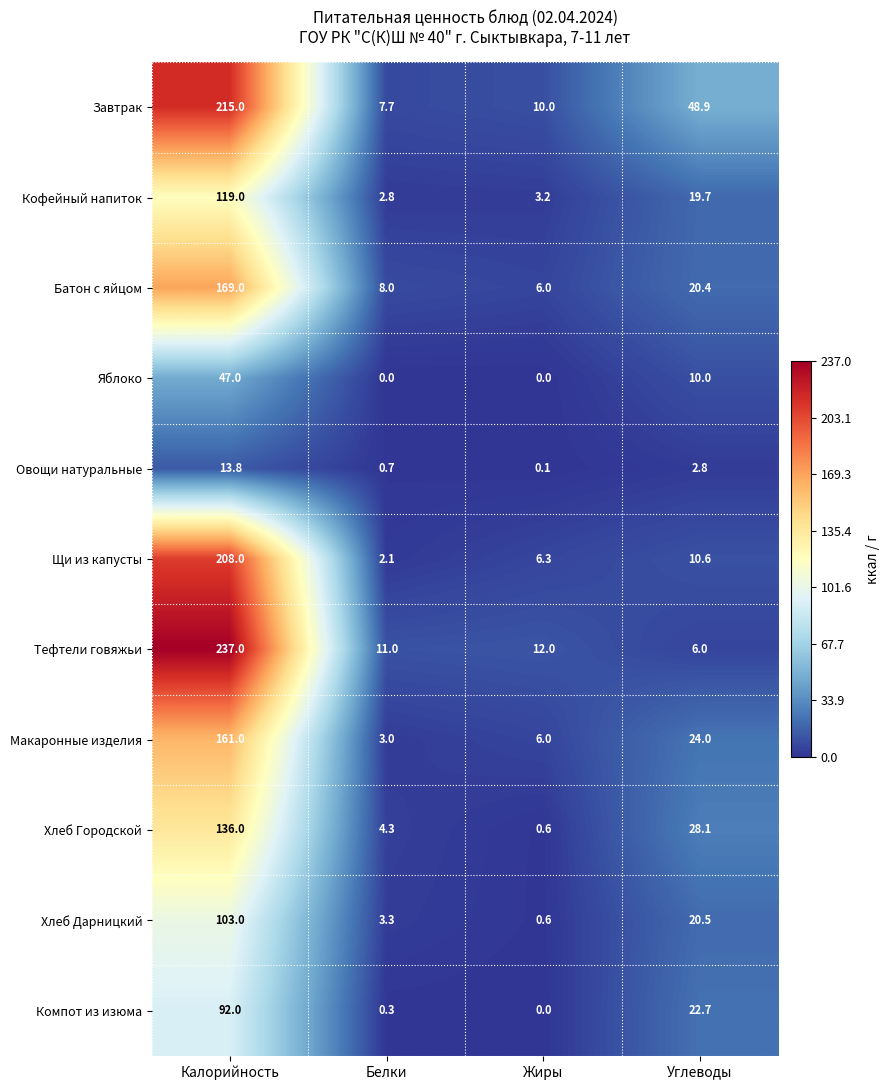

Which series changed the most between Калорийность and Жиры?

Тефтели говяжьи